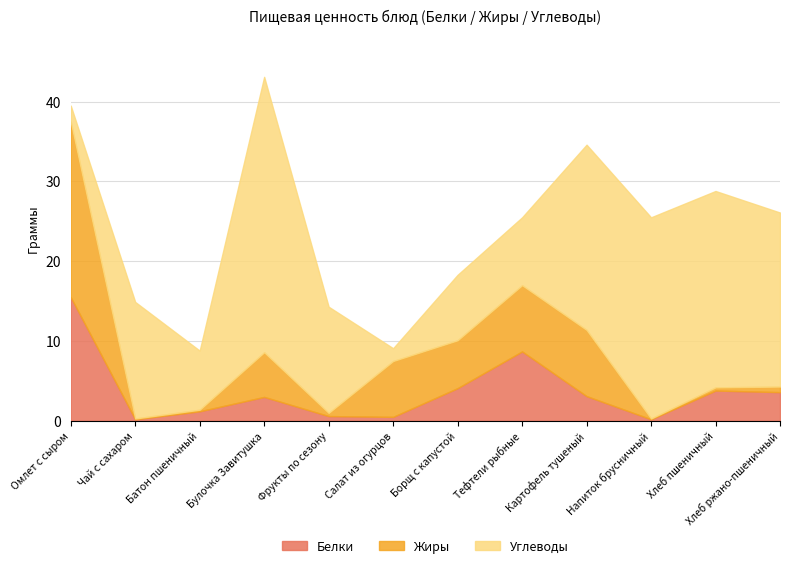

Rank the categories by Жиры value from lowest to highest.

Чай с сахаром, Напиток брусничный, Батон пшеничный, Фрукты по сезону, Хлеб пшеничный, Хлеб ржано-пшеничный, Булочка Завитушка, Борщ с капустой, Салат из огурцов, Тефтели рыбные, Картофель тушеный, Омлет с сыром